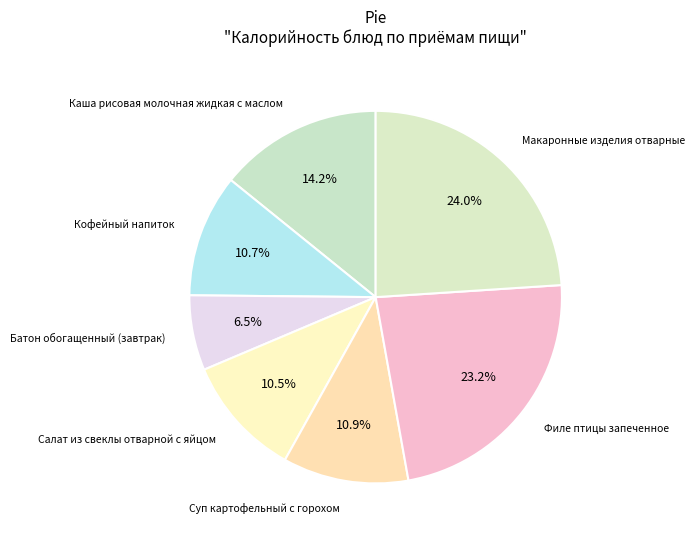

What is the largest slice in the pie chart?

Макаронные изделия отварные